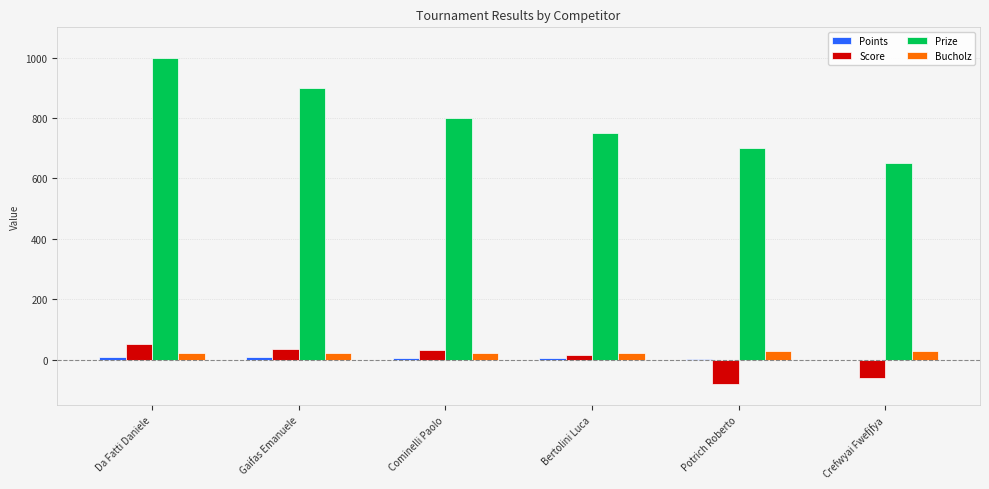

Count the number of categories in the chart.

6